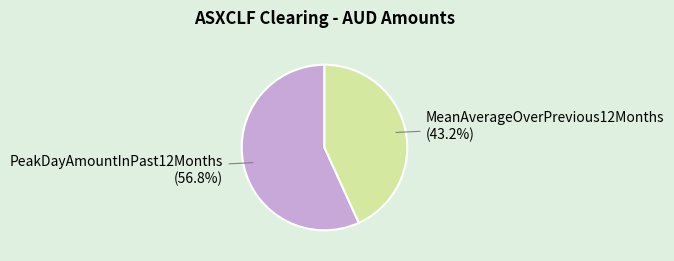

Is there a majority slice in this chart?

Yes